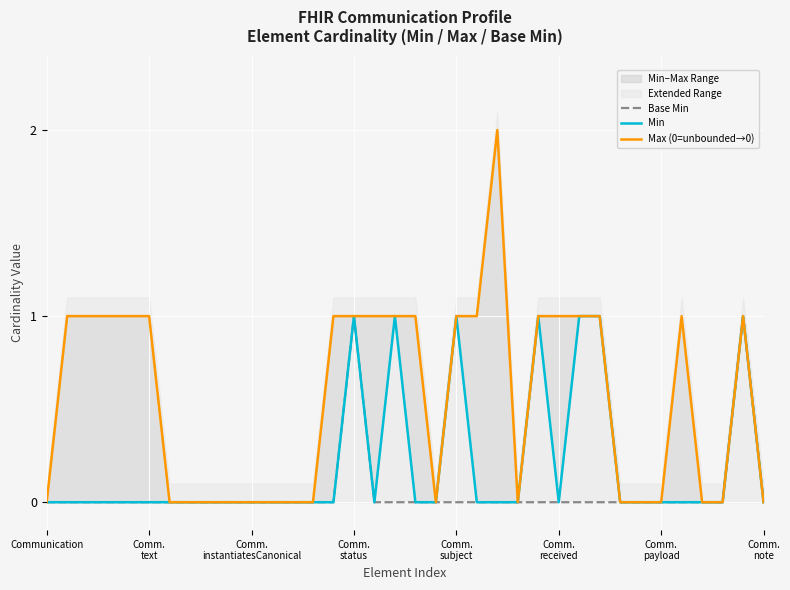

In Min, how many points are lower than both neighbors (excluding endpoints)?

2